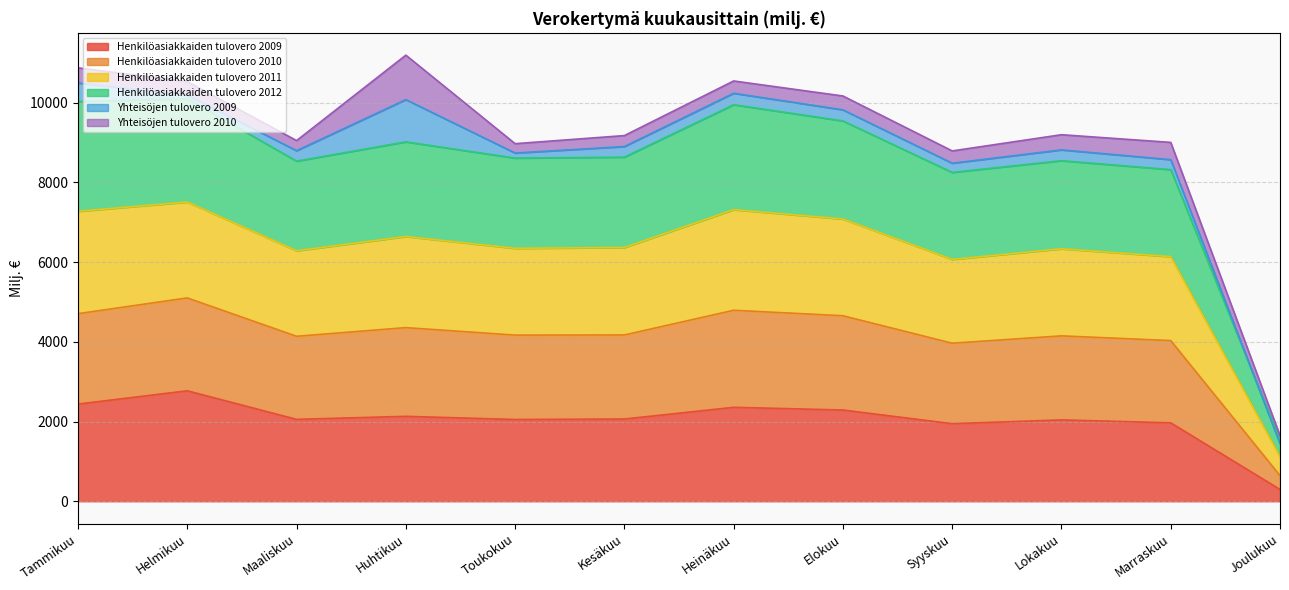

What is the sum of all Henkilöasiakkaiden tulovero 2009 values?

24409.6